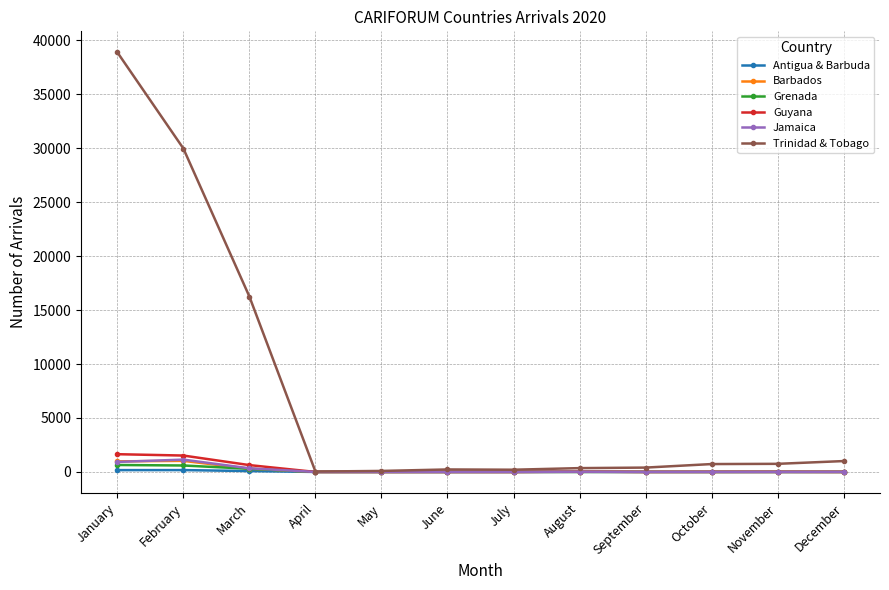

What is the sum of all Barbados values?

2358